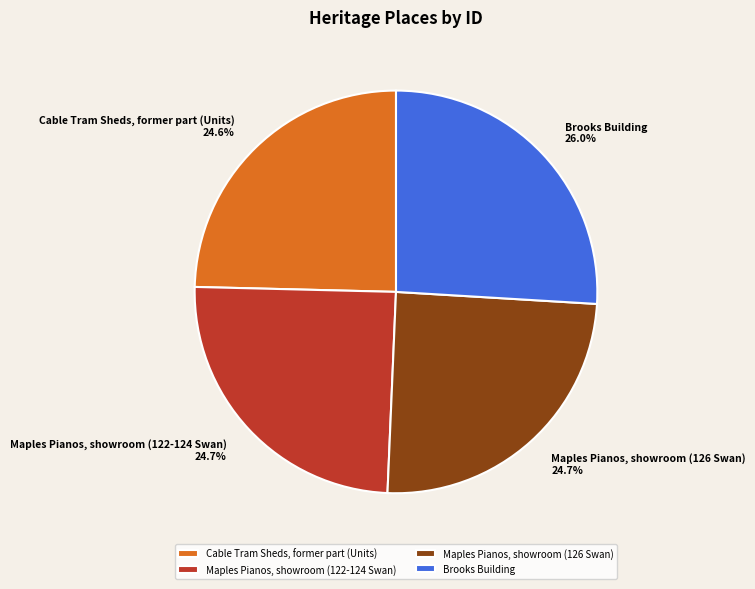

To the nearest percent, what is the difference between the largest and smallest slice percentages?

1%